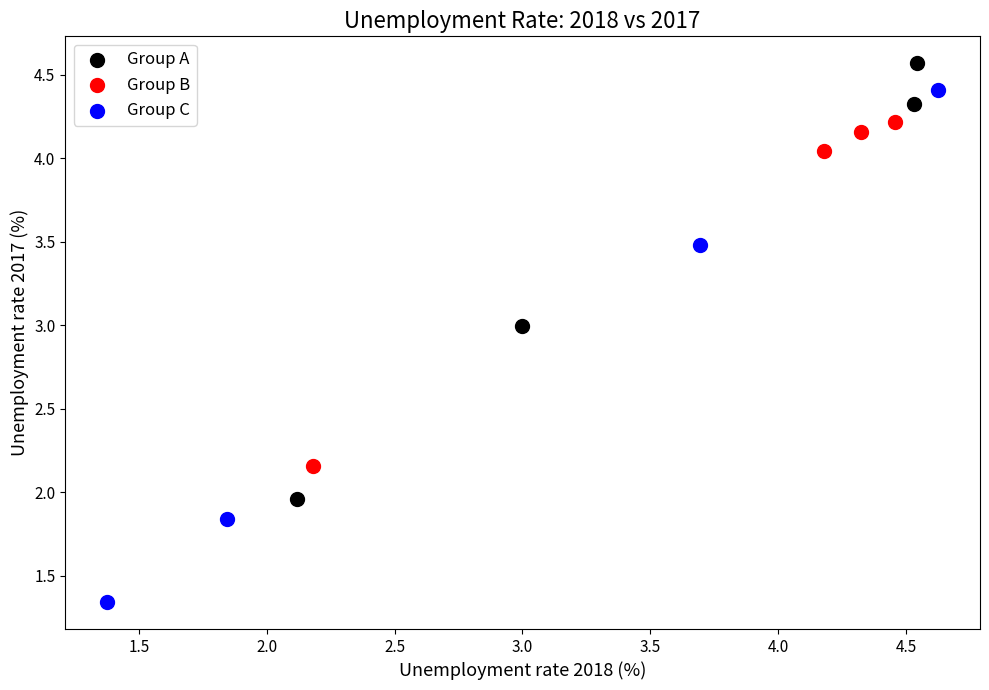

Which series has the largest Y range (max minus min)?

Group C